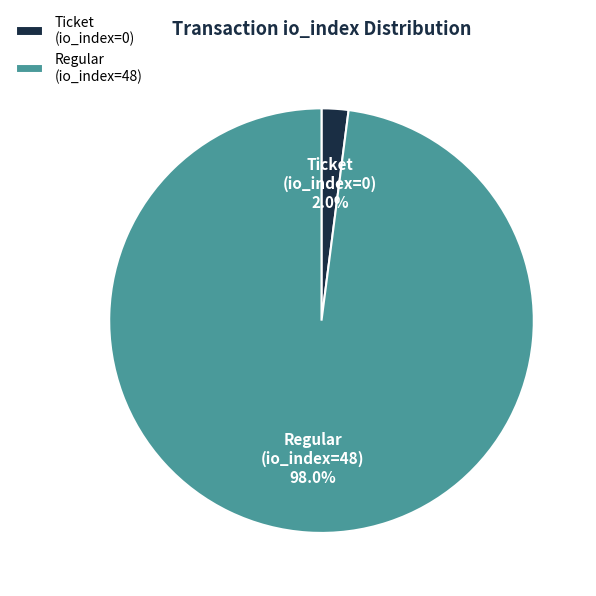

Is the sum of Ticket (io_index=0) and Regular (io_index=48) greater than half?

Yes